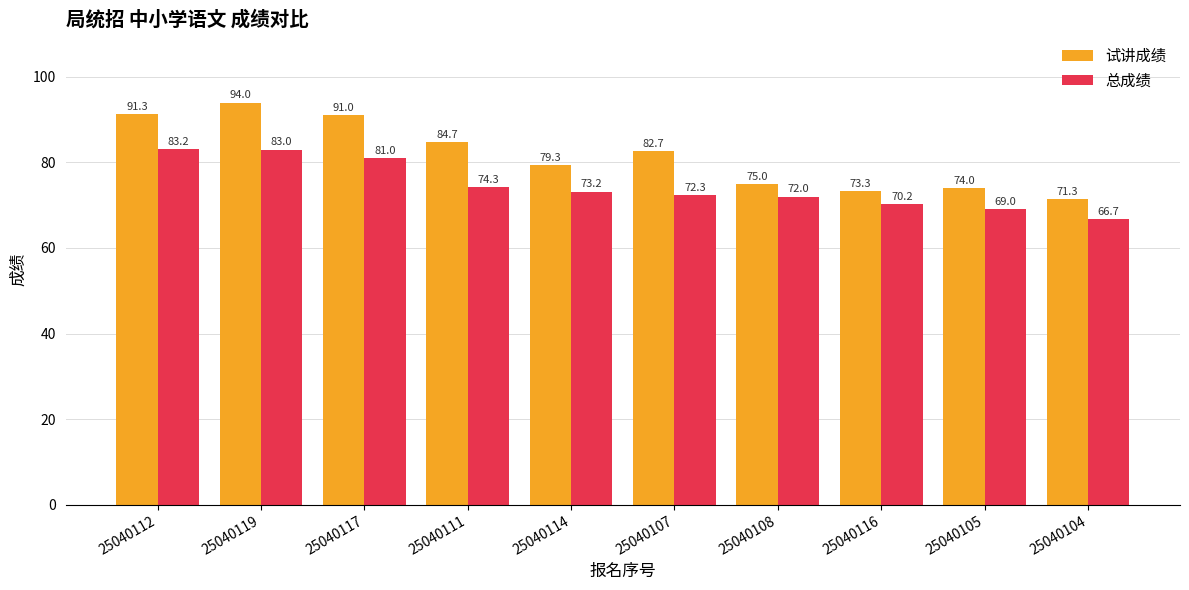

The 总成绩 series shows 69.0 at 25040105. True or false?

True